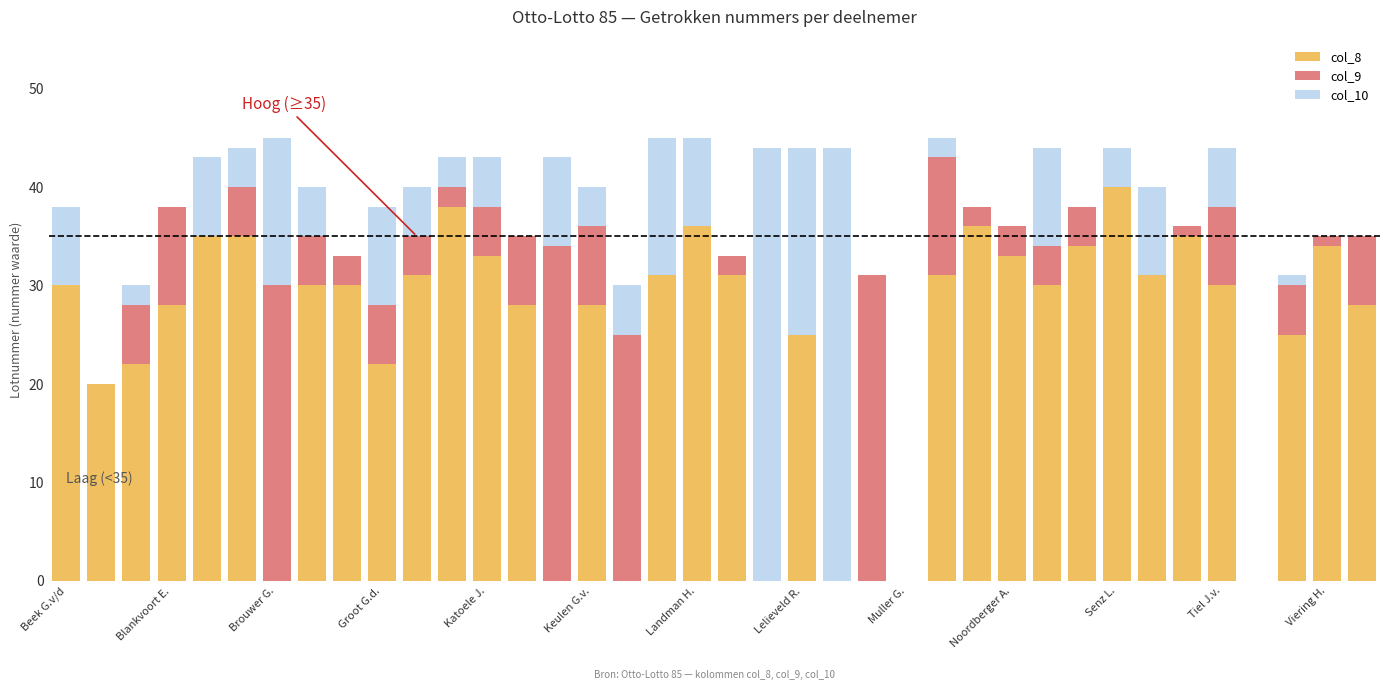

Are the bars horizontal?

No